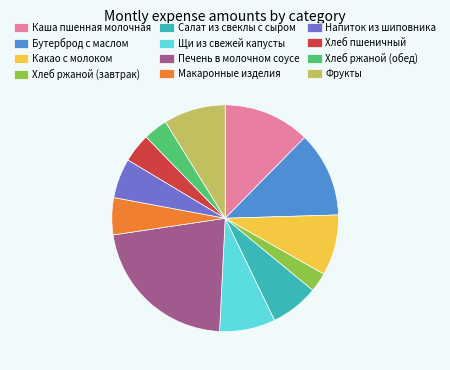

What is the largest slice in the pie chart?

Печень в молочном соусе